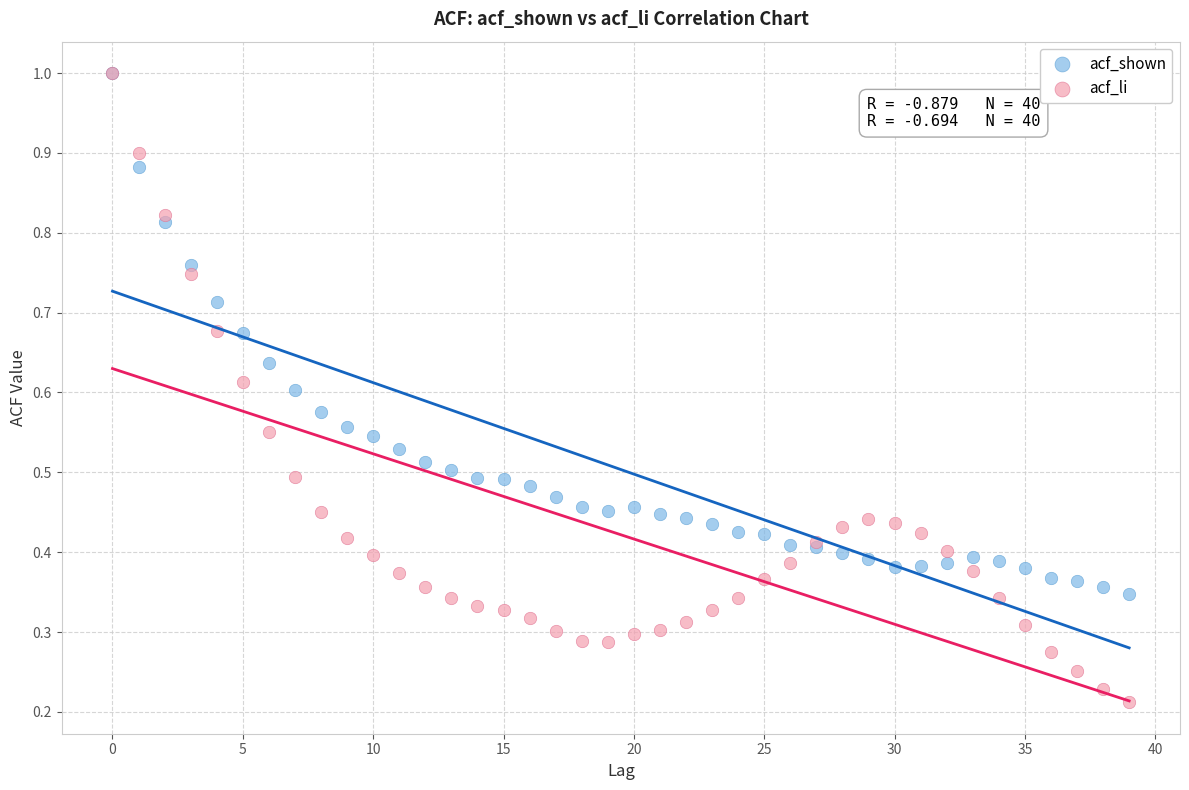

Which series contains the lowest Y value?

acf_li